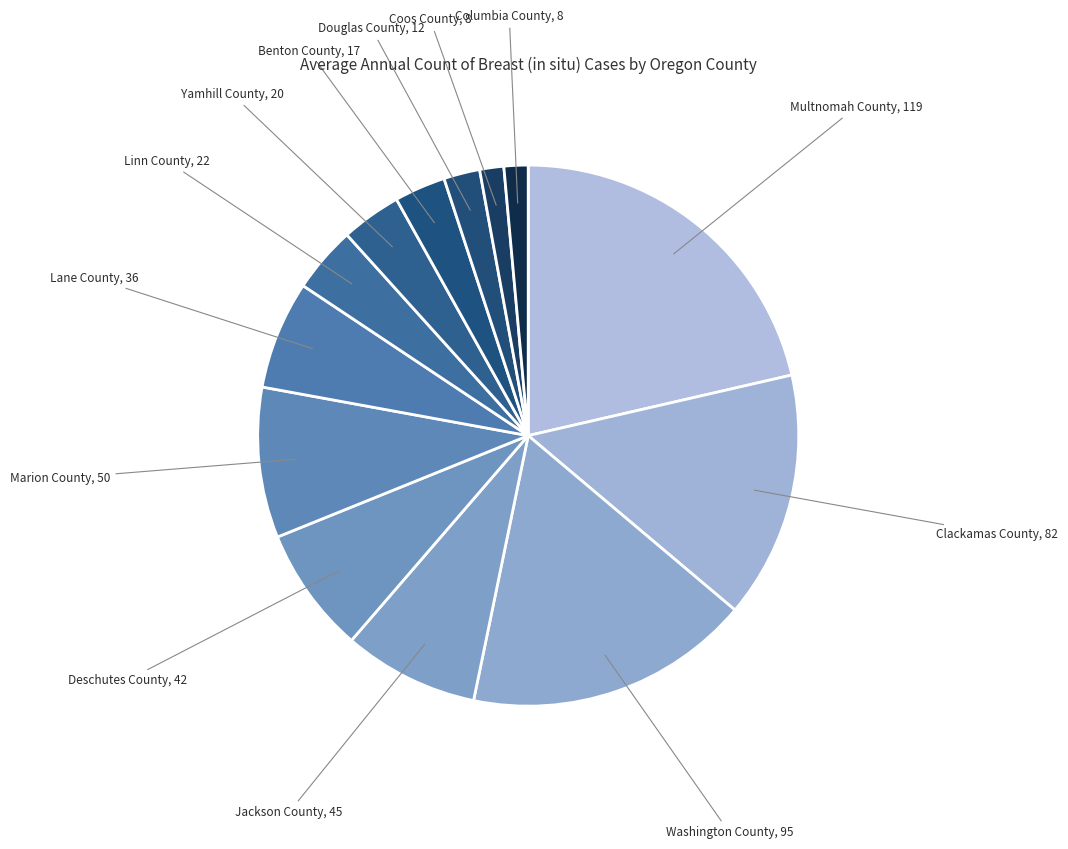

True or false: Lane County accounts for 13% of the total.

False